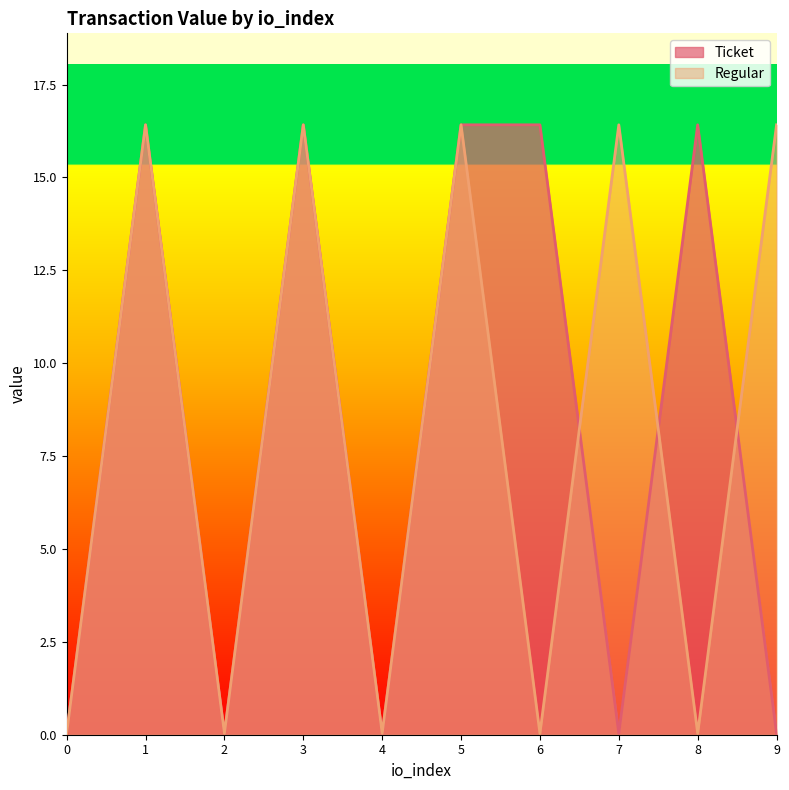

The Regular series shows 0.1 at 6. True or false?

False